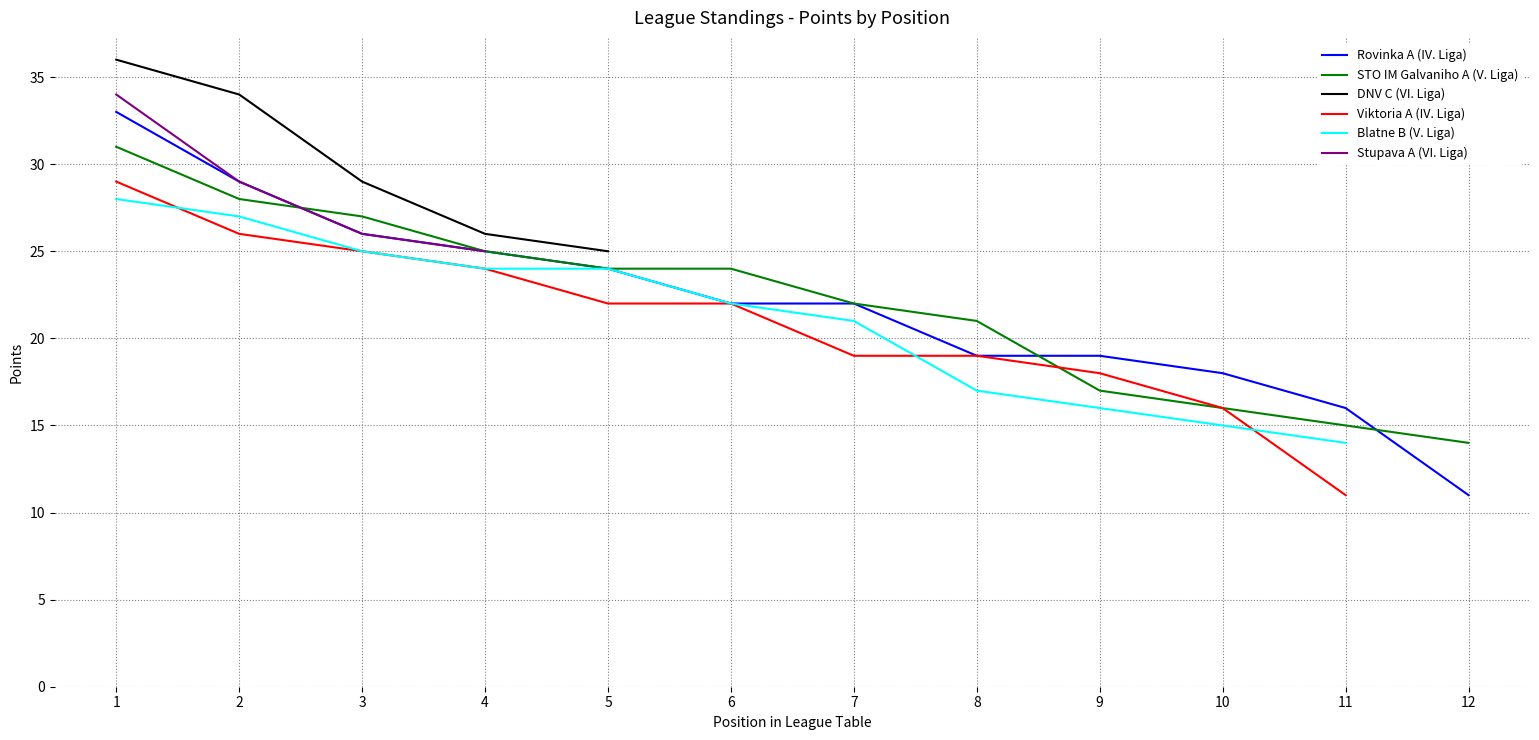

The STO IM Galvaniho A (V. Liga) series shows 8 at 9. True or false?

False